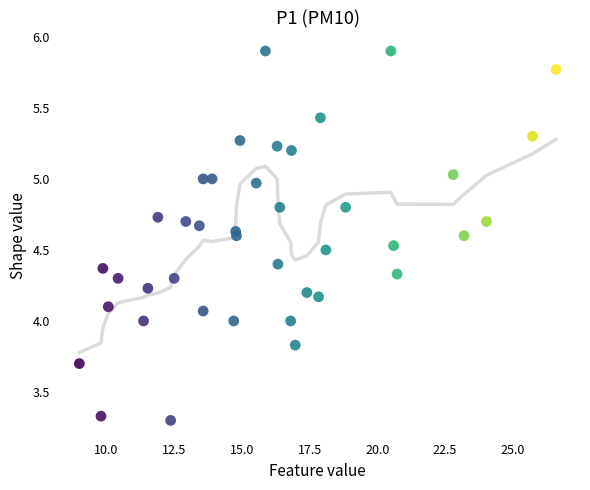

What is the range of X values (max minus min)?

17.6